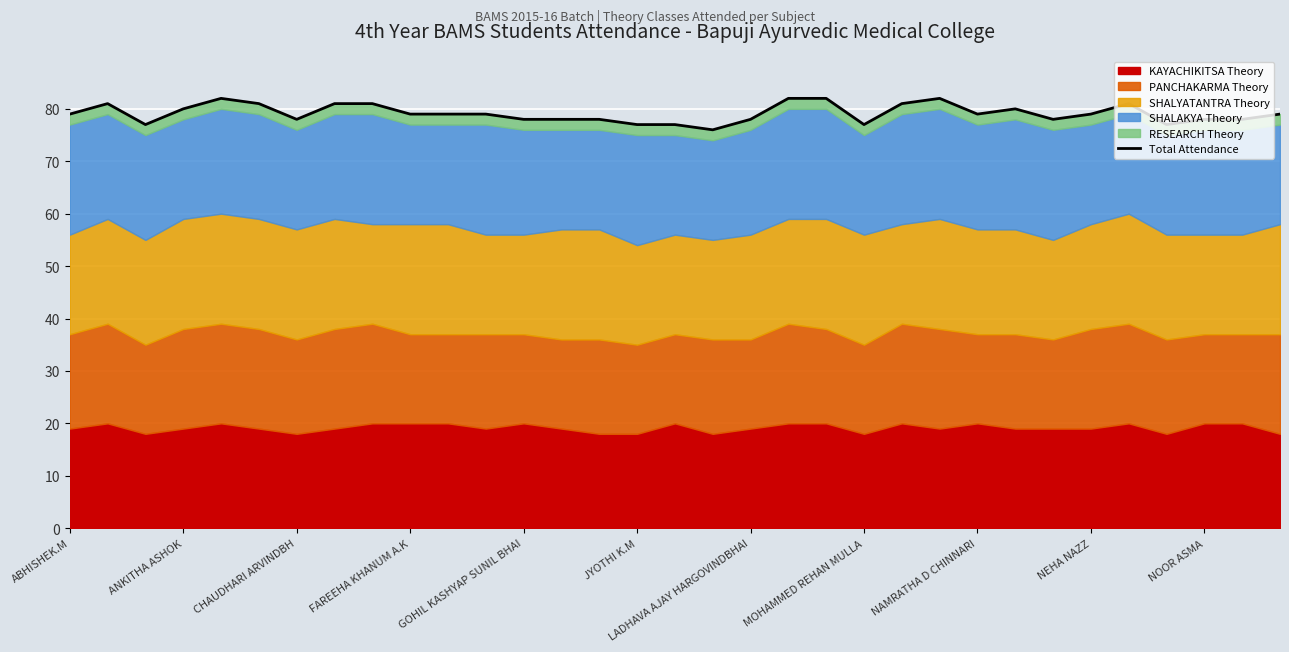

What is the difference between the maximum and second lowest values?

5